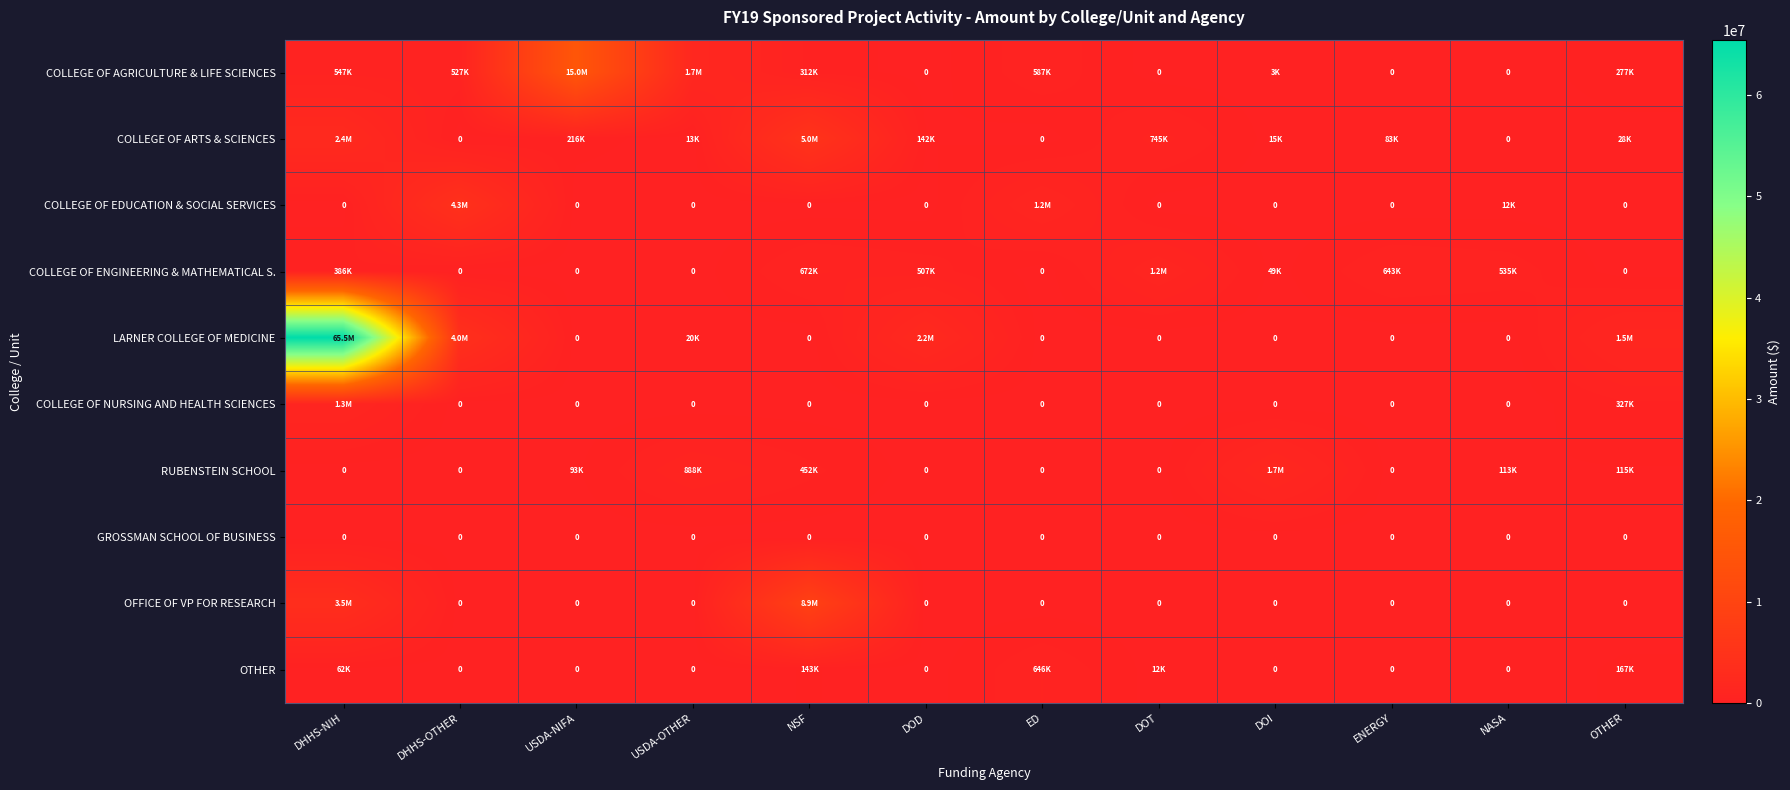

Rank the series by their maximum value, from highest to lowest.

LARNER COLLEGE OF MEDICINE, COLLEGE OF AGRICULTURE & LIFE SCIENCES, OFFICE OF VP FOR RESEARCH, COLLEGE OF ARTS & SCIENCES, COLLEGE OF EDUCATION & SOCIAL SERVICES, RUBENSTEIN SCHOOL, COLLEGE OF NURSING AND HEALTH SCIENCES, COLLEGE OF ENGINEERING & MATHEMATICAL S., OTHER, GROSSMAN SCHOOL OF BUSINESS